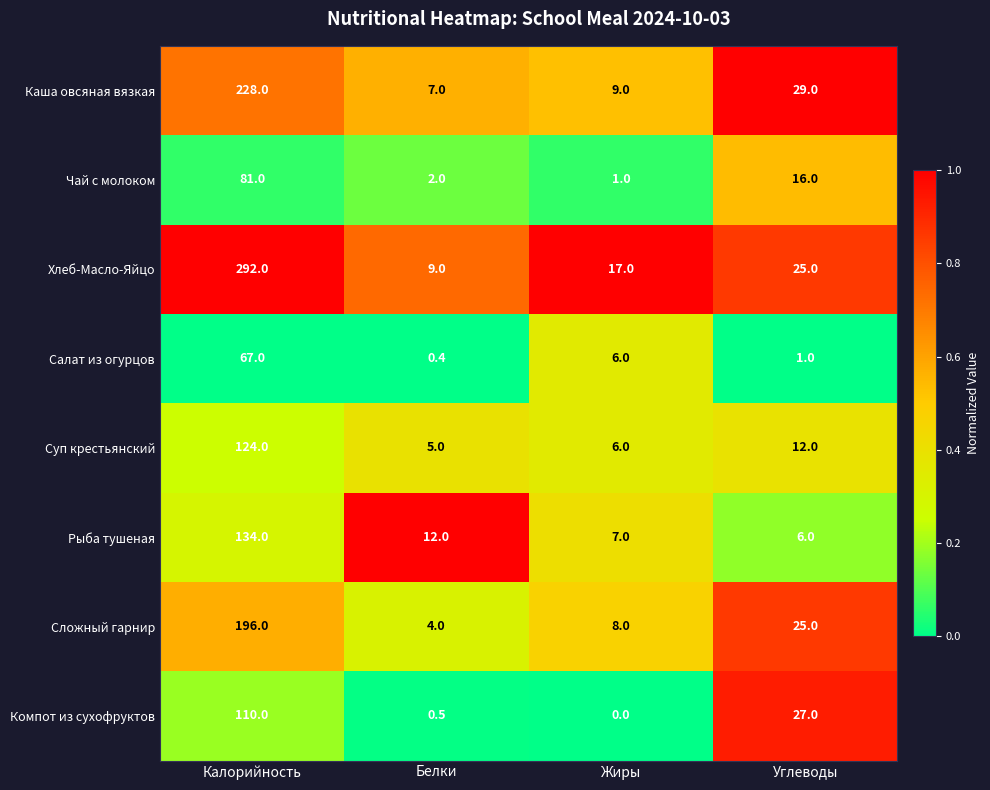

Is it true that Компот из сухофруктов equals 0.0 at Жиры?

True